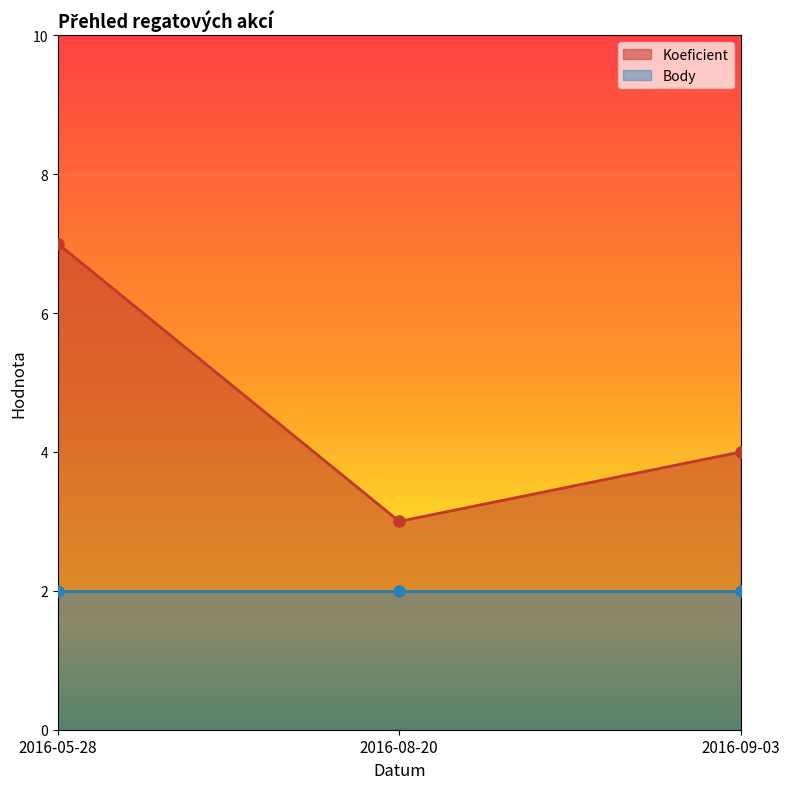

What is the lowest value of the Koeficient series?

3